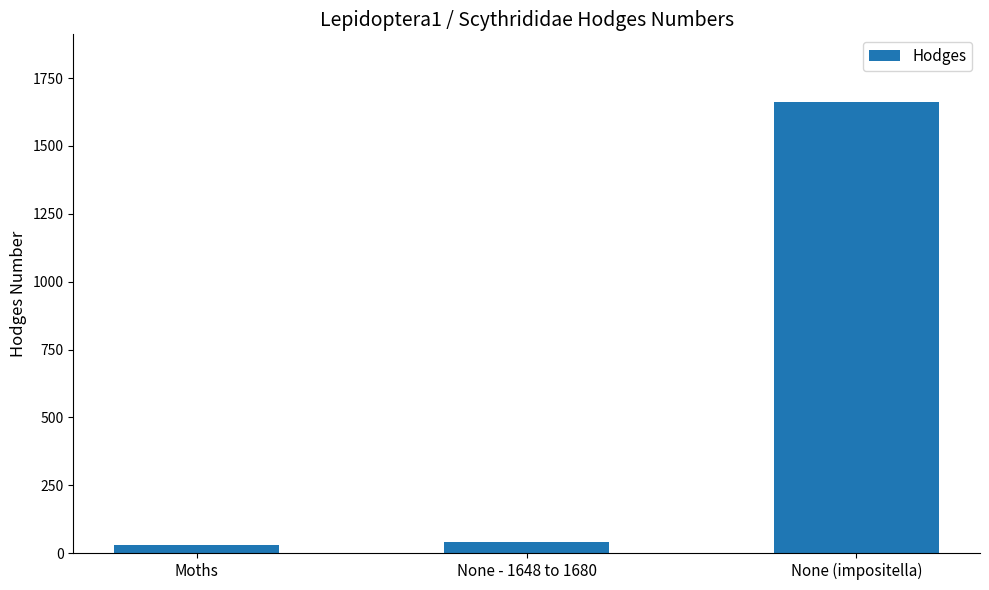

At which category does the chart reach its peak across all series?

None (impositella)